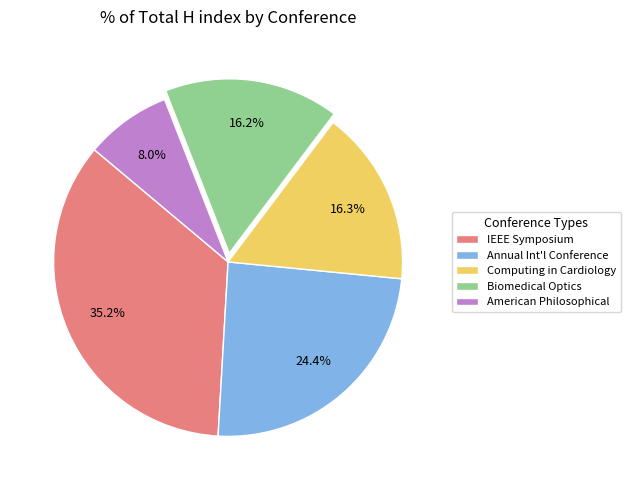

To the nearest percent, what is the average slice percentage?

20%